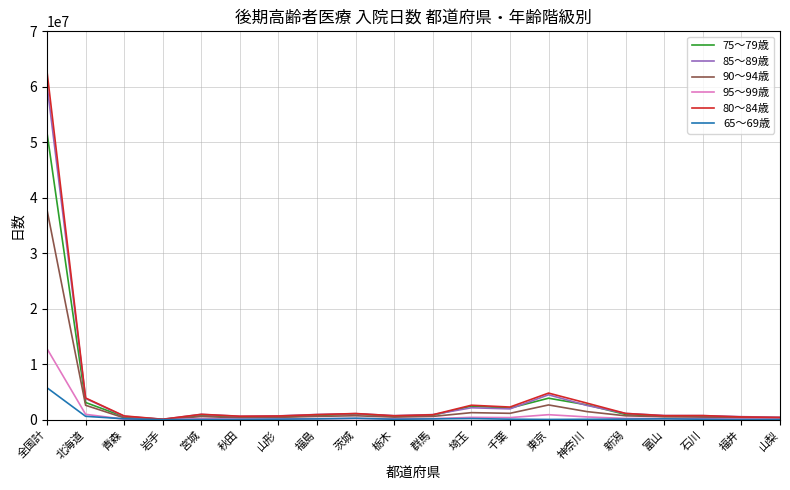

What is the greatest value displayed?

62711689